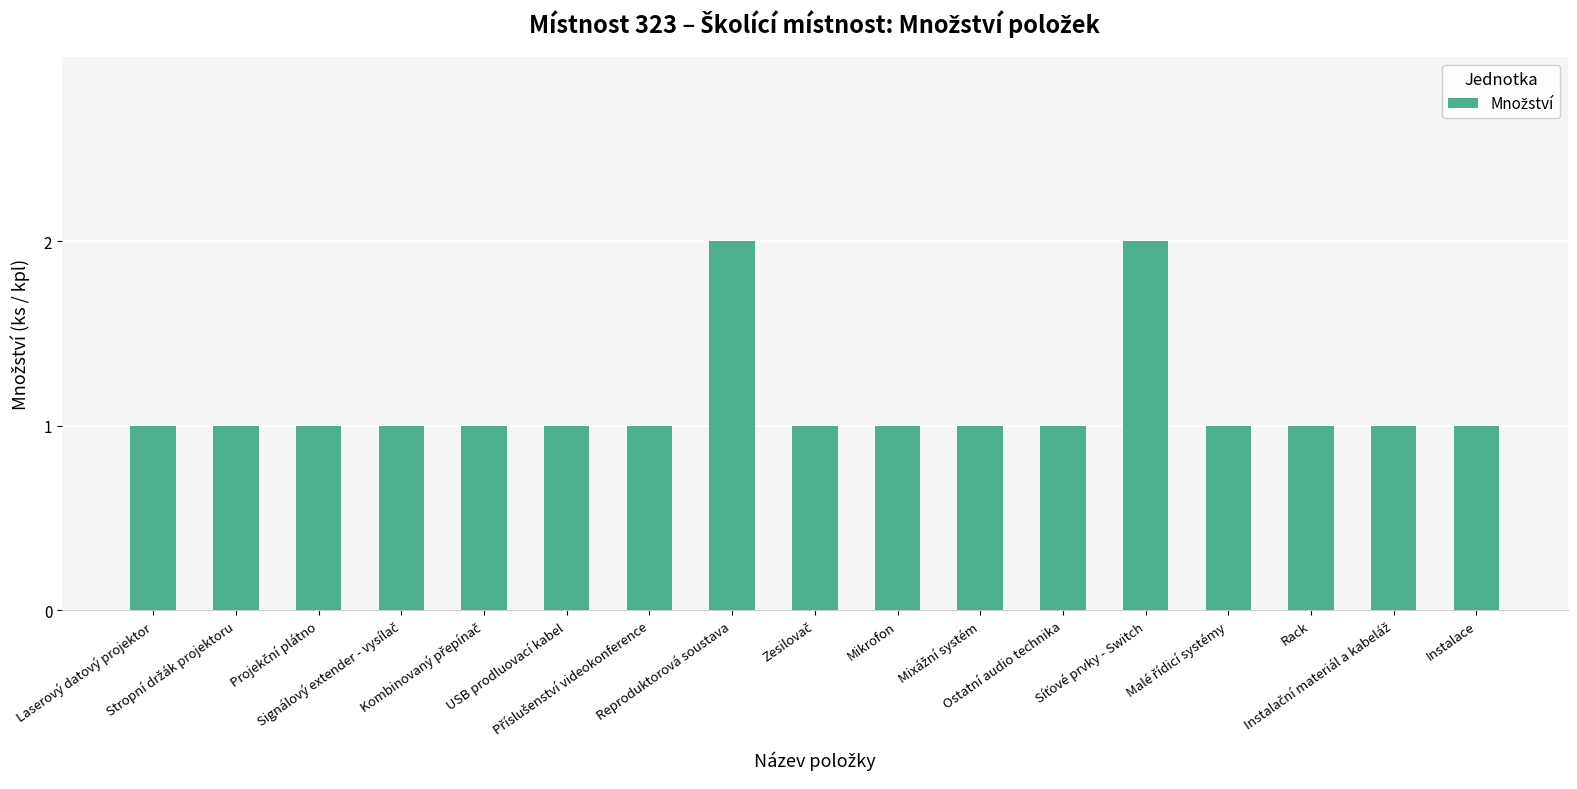

How many values are between 1 and 2?

17